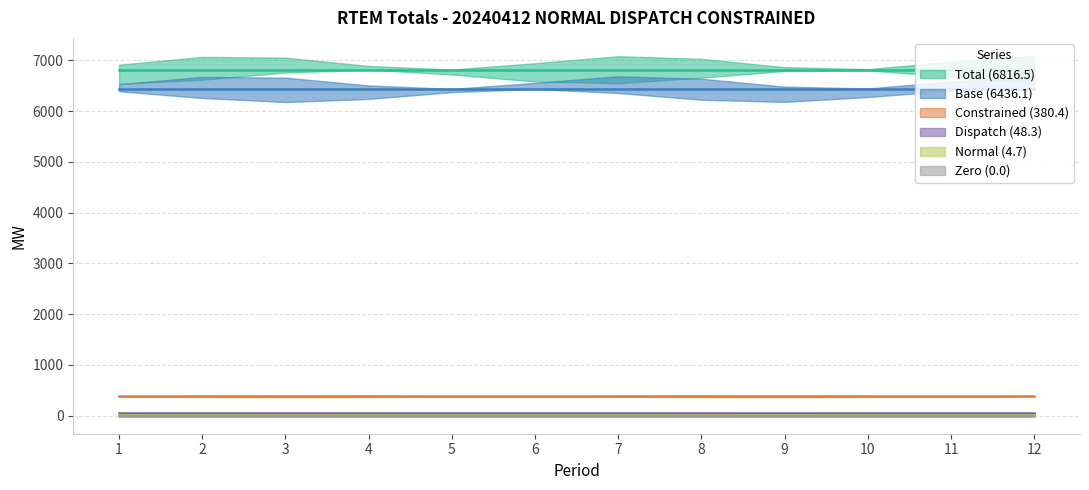

True or false: col_8 and col_5 cross at least once.

False